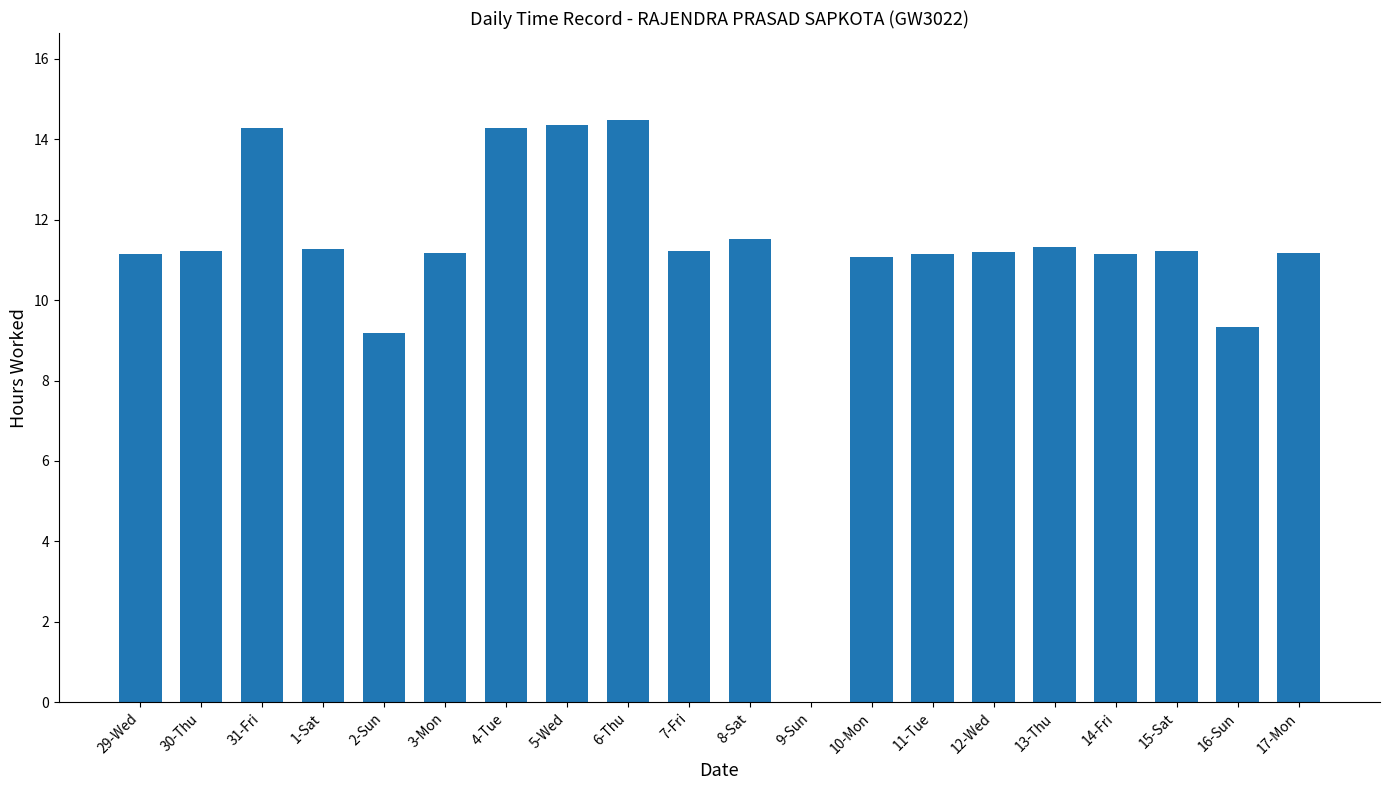

What is the sum of the values at 17-Mon and 9-Sun?

11.2